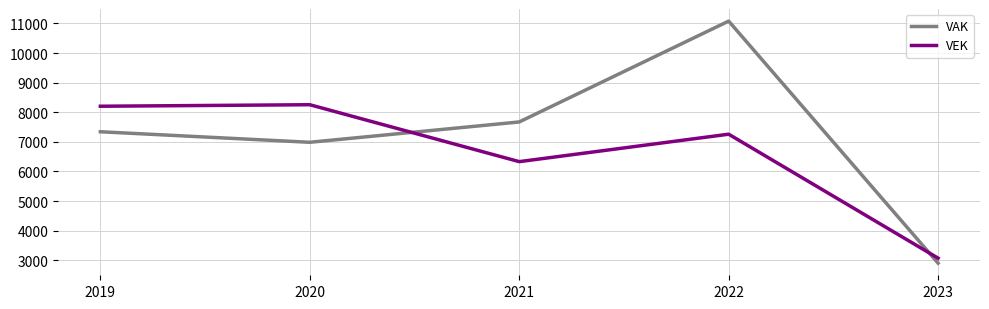

At which category does VEK reach its first local valley?

2021